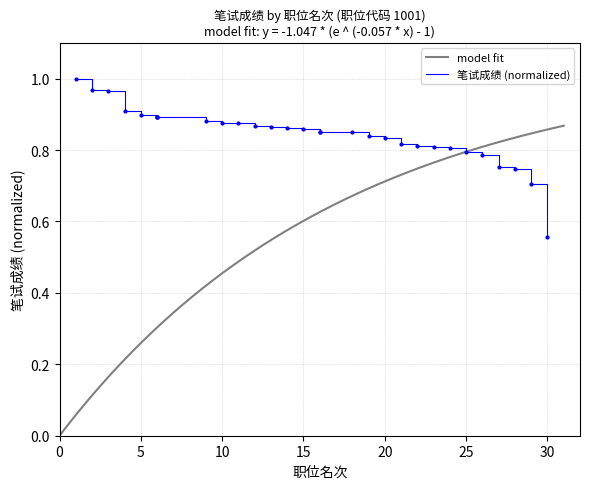

At which label is the value closest to 0?

30